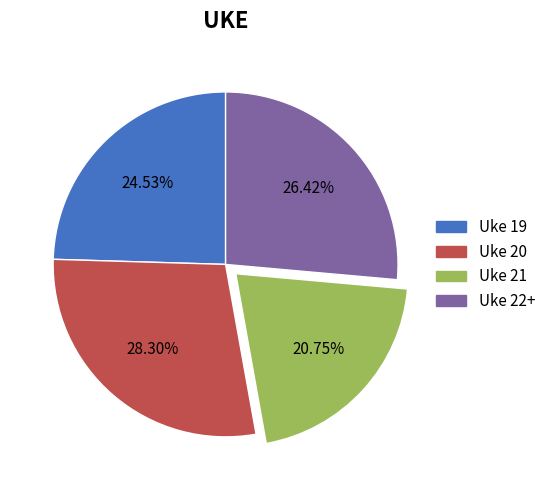

To the nearest percent, what is the difference between the largest and smallest slice percentages?

8%